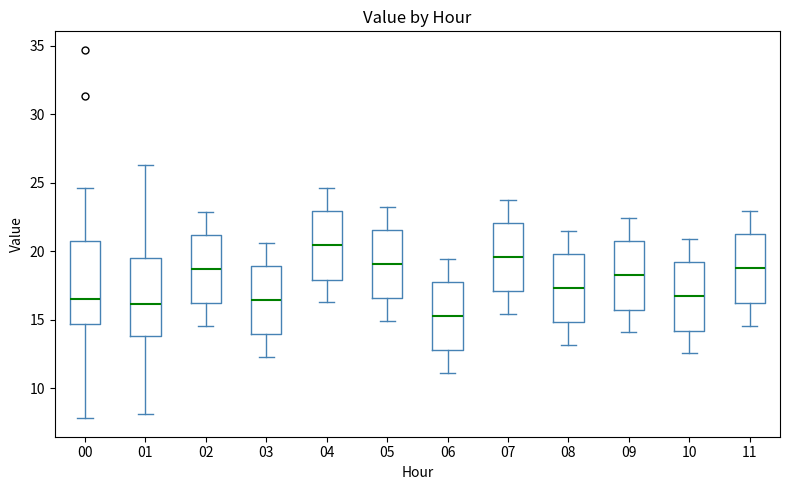

Which box has the highest median line?

04